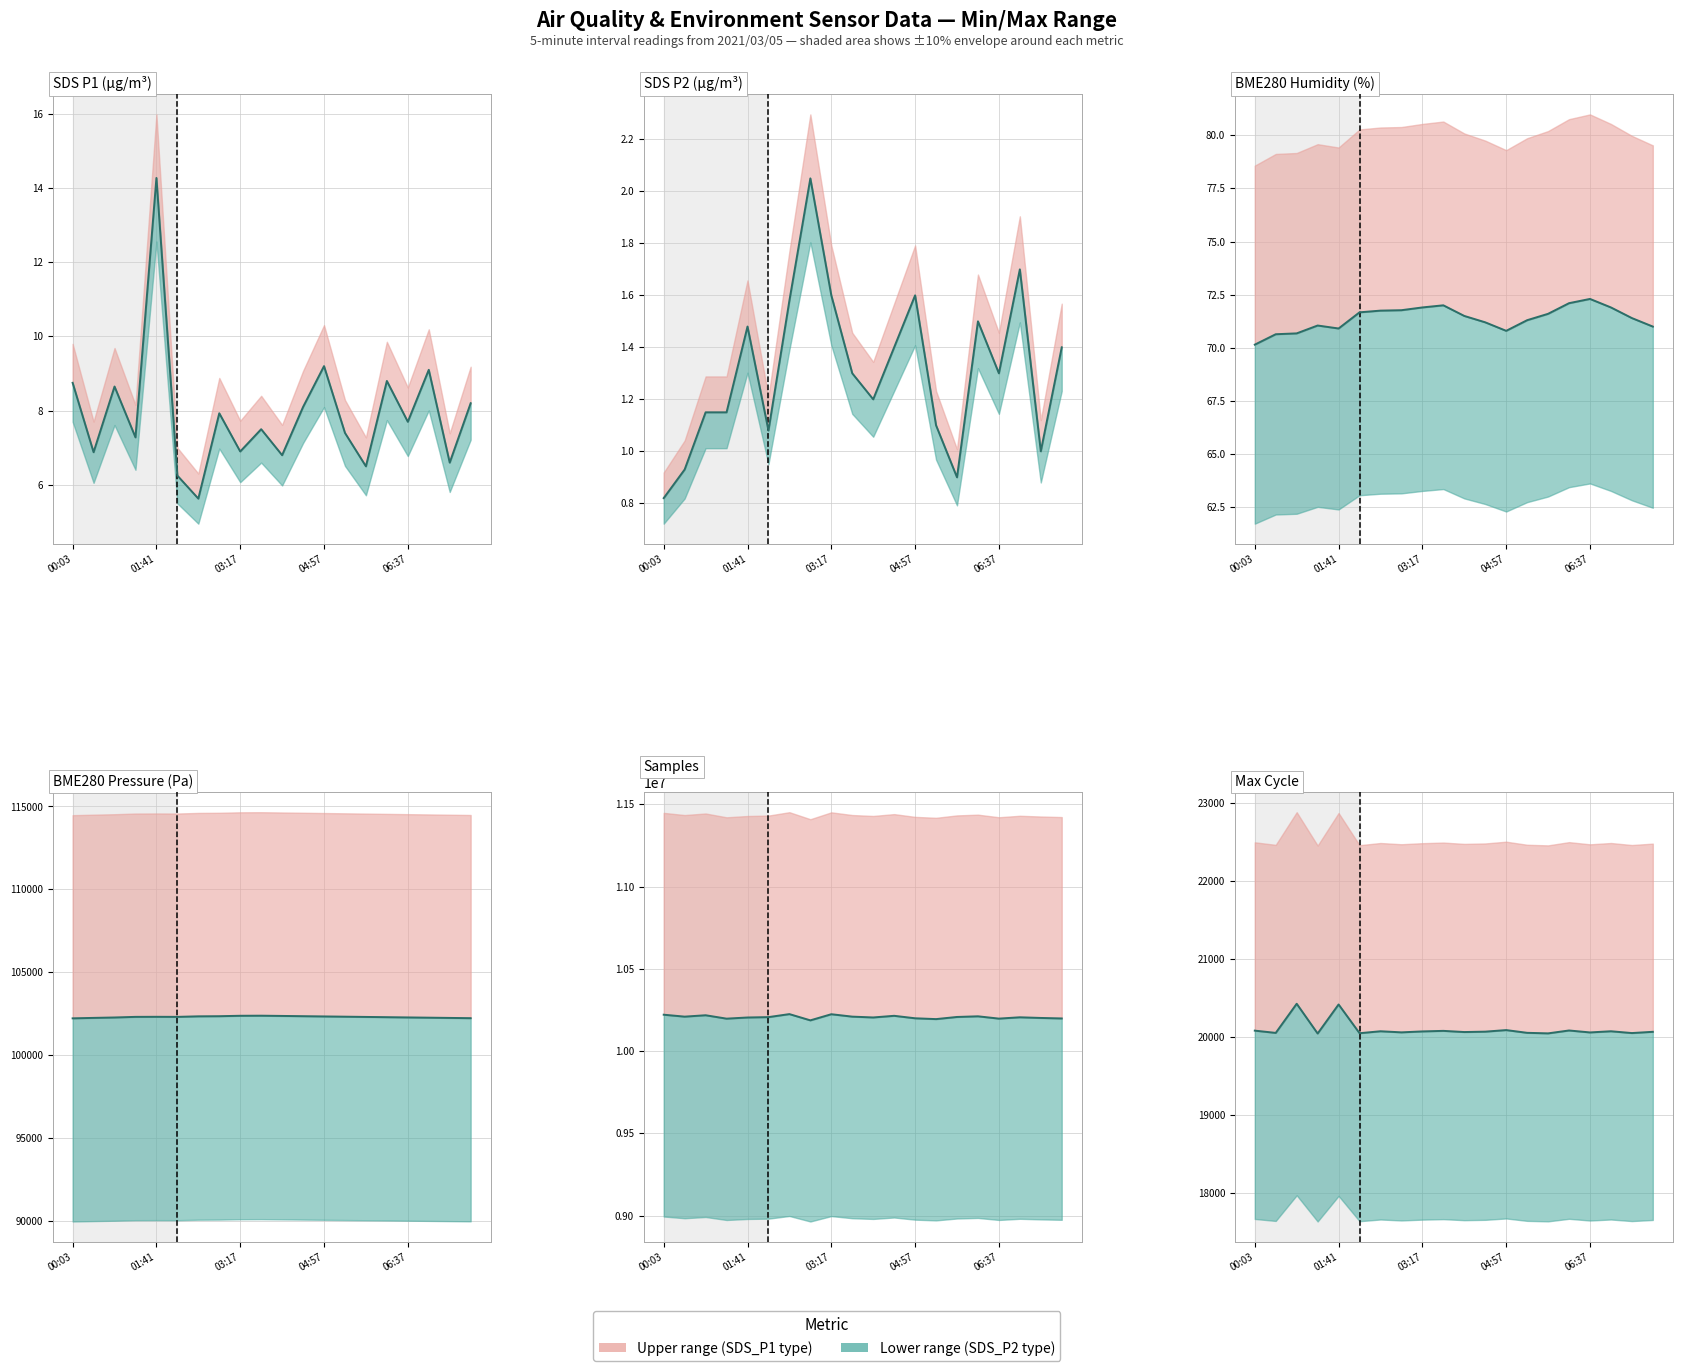

Reading left to right, list all the values displayed in this chart.

SDS_P1: 8.8	6.9	8.7	7.3	14.3	6.2	5.6	7.9	6.9	7.5	6.8	8.1	9.2	7.4	6.5	8.8	7.7	9.1	6.6	8.2
SDS_P2: 0.8	0.9	1.1	1.1	1.5	1.1	1.6	2.0	1.6	1.3	1.2	1.4	1.6	1.1	0.9	1.5	1.3	1.7	1.0	1.4
BME280_humidity: 70.2	70.6	70.7	71.0	70.9	71.7	71.8	71.8	71.9	72.0	71.5	71.2	70.8	71.3	71.6	72.1	72.3	71.9	71.4	71.0
BME280_pressure: 102210.2	102236.8	102261.9	102298.7	102302.7	102298.9	102331.6	102339.2	102365.0	102370.0	102355.0	102340.0	102325.0	102310.0	102295.0	102280.0	102265.0	102250.0	102235.0	102220.0
Samples: 10221710.0	10209952.0	10218419.0	10197733.0	10204753.0	10207068.0	10225358.0	10187400.0	10224617.0	10210000.0	10205000.0	10215000.0	10200000.0	10195000.0	10208000.0	10212000.0	10198000.0	10206000.0	10202000.0	10199000.0
Max_cycle: 20083.0	20054.0	20427.0	20046.0	20418.0	20050.0	20075.0	20061.0	20073.0	20080.0	20065.0	20070.0	20090.0	20055.0	20048.0	20085.0	20060.0	20075.0	20052.0	20068.0